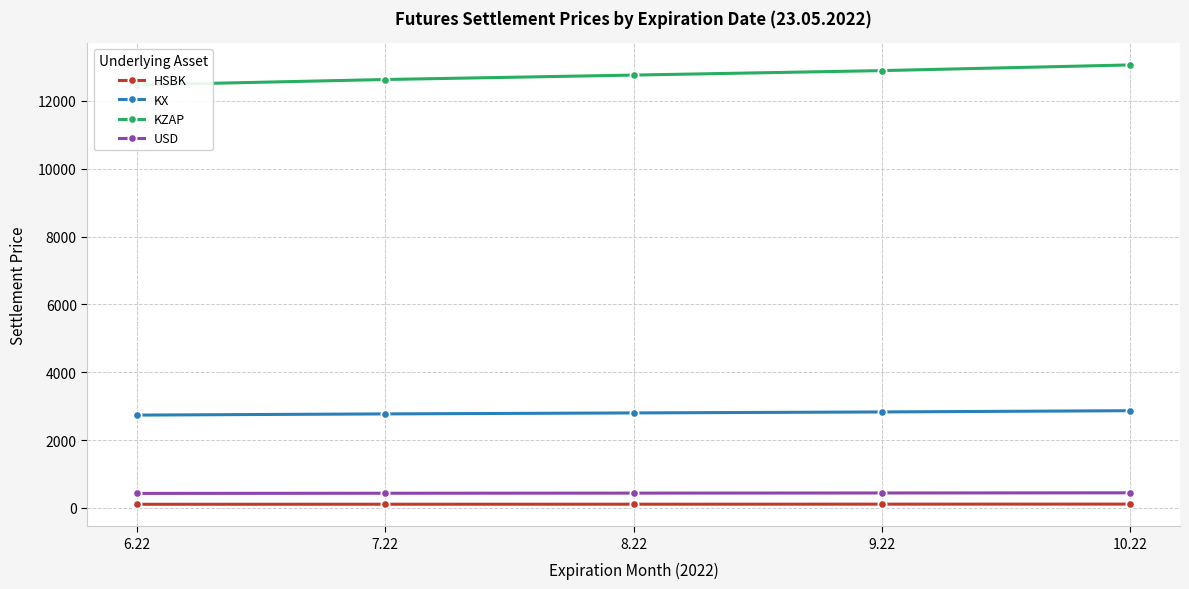

True or false: KZAP has a value of 17200.7 at 8.22.

False